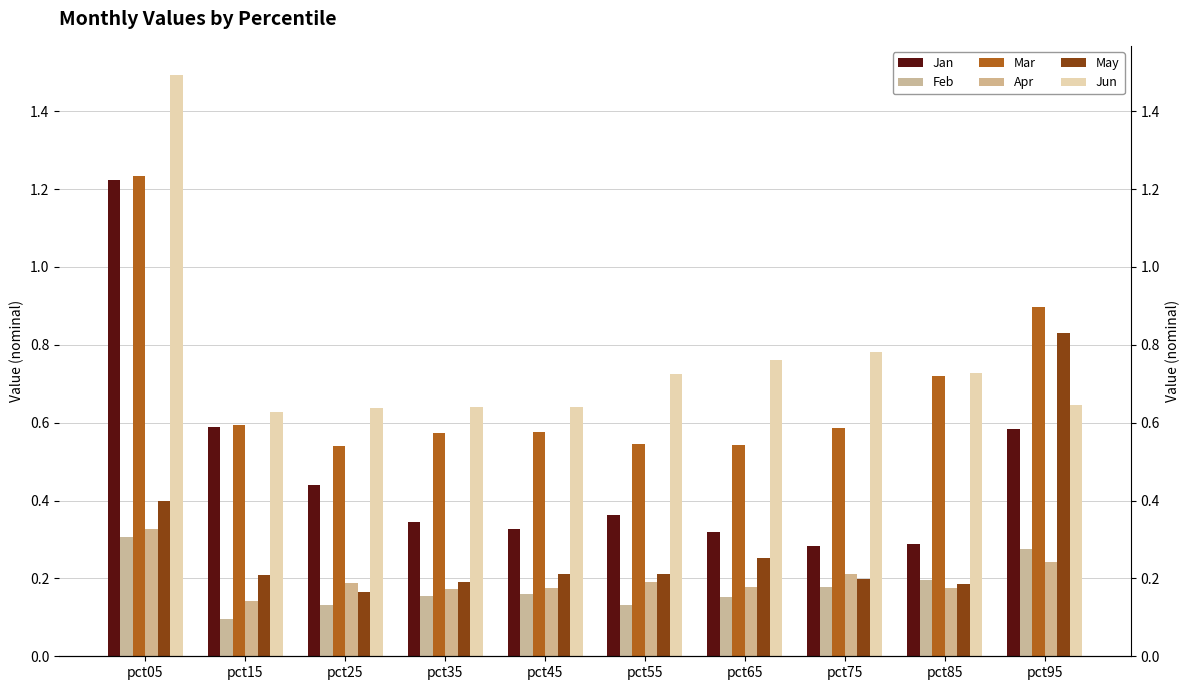

What is the difference between the maximum and second lowest values in the Jun series?

0.9